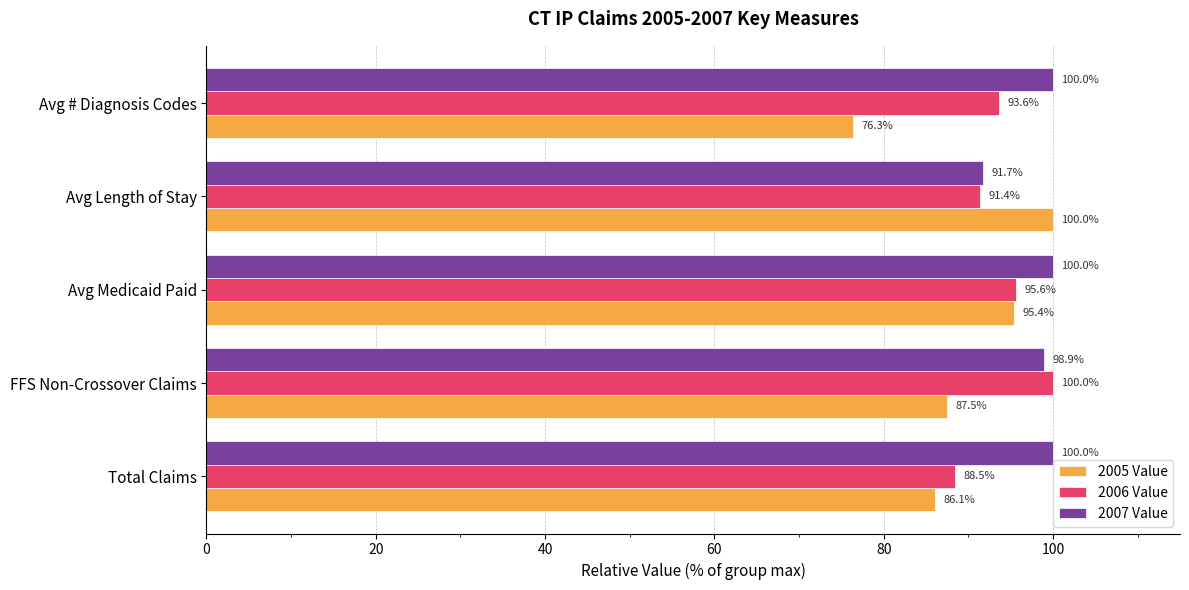

What is the difference between the second highest and second lowest values in the 2005 Value series?

9.3